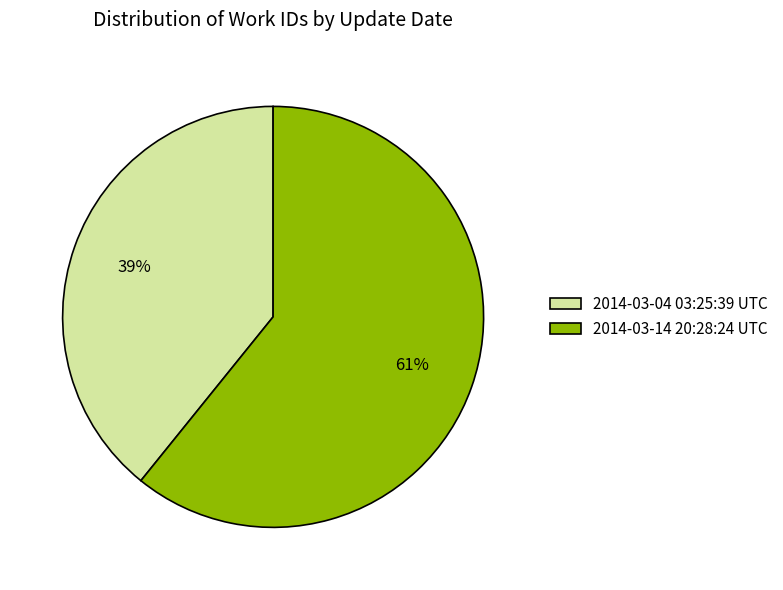

To the nearest percent, what is the difference between the 2014-03-14 20:28:24 UTC and 2014-03-04 03:25:39 UTC slice percentages?

22%